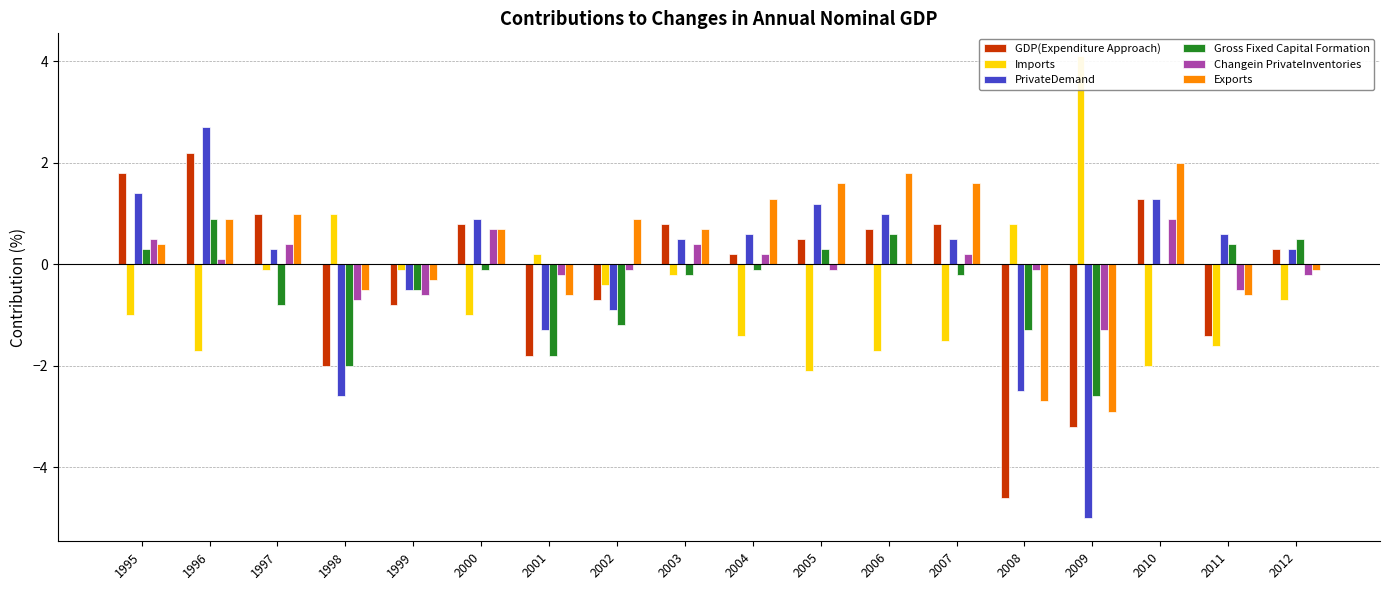

What is the spread (max minus min) of values at 2006?

3.5